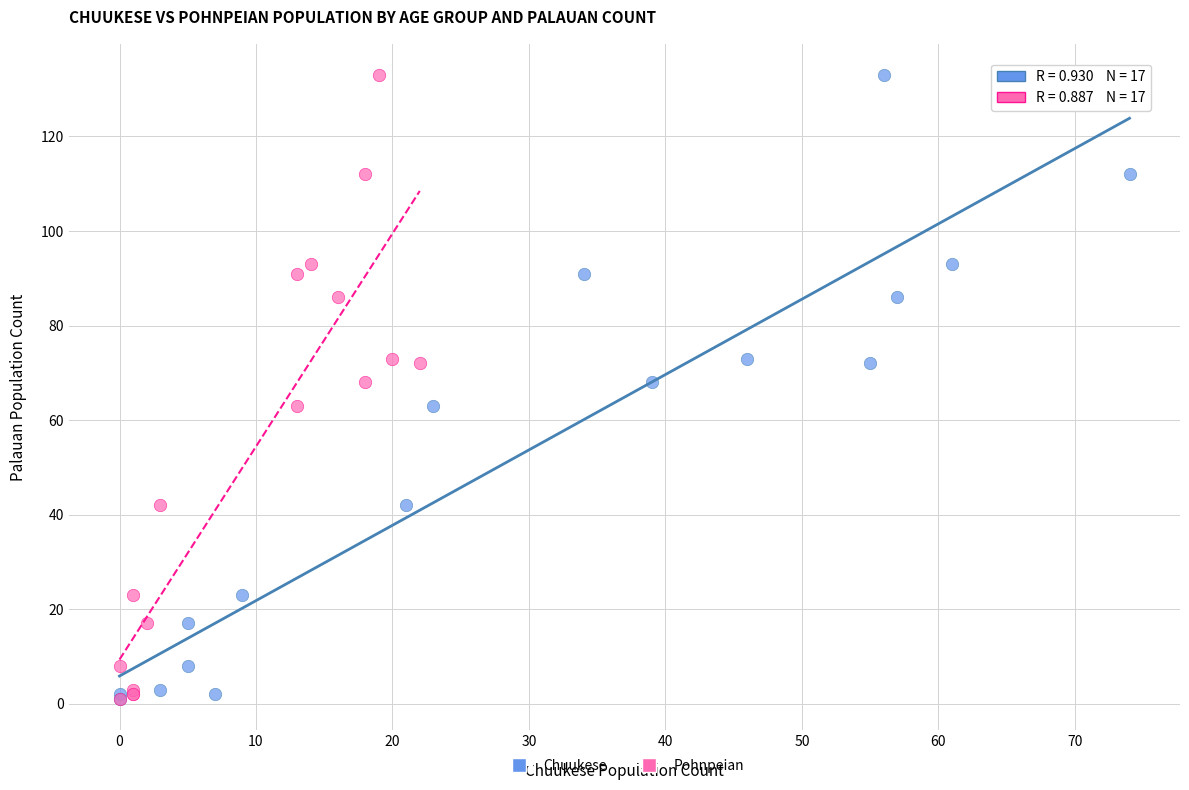

What are all the series names shown in the legend?

Chuukese, Pohnpeian